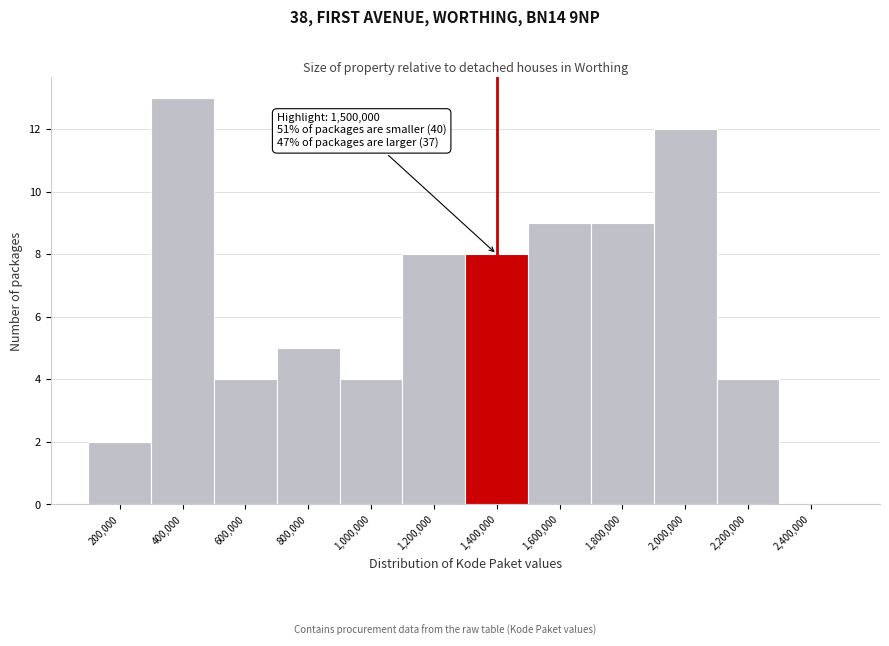

Between 800,000 and 600,000, which is larger?

800,000